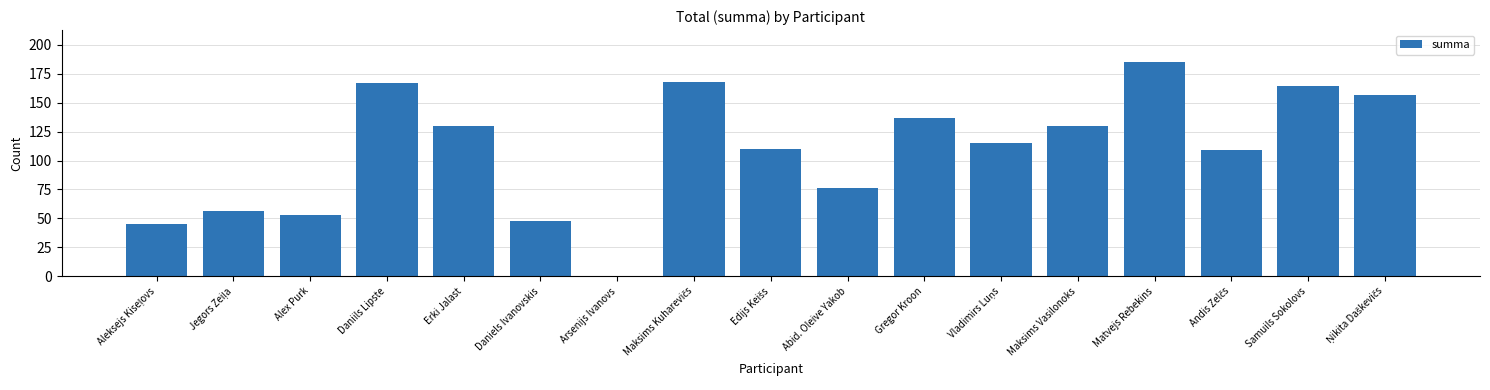

What is the average value?

109